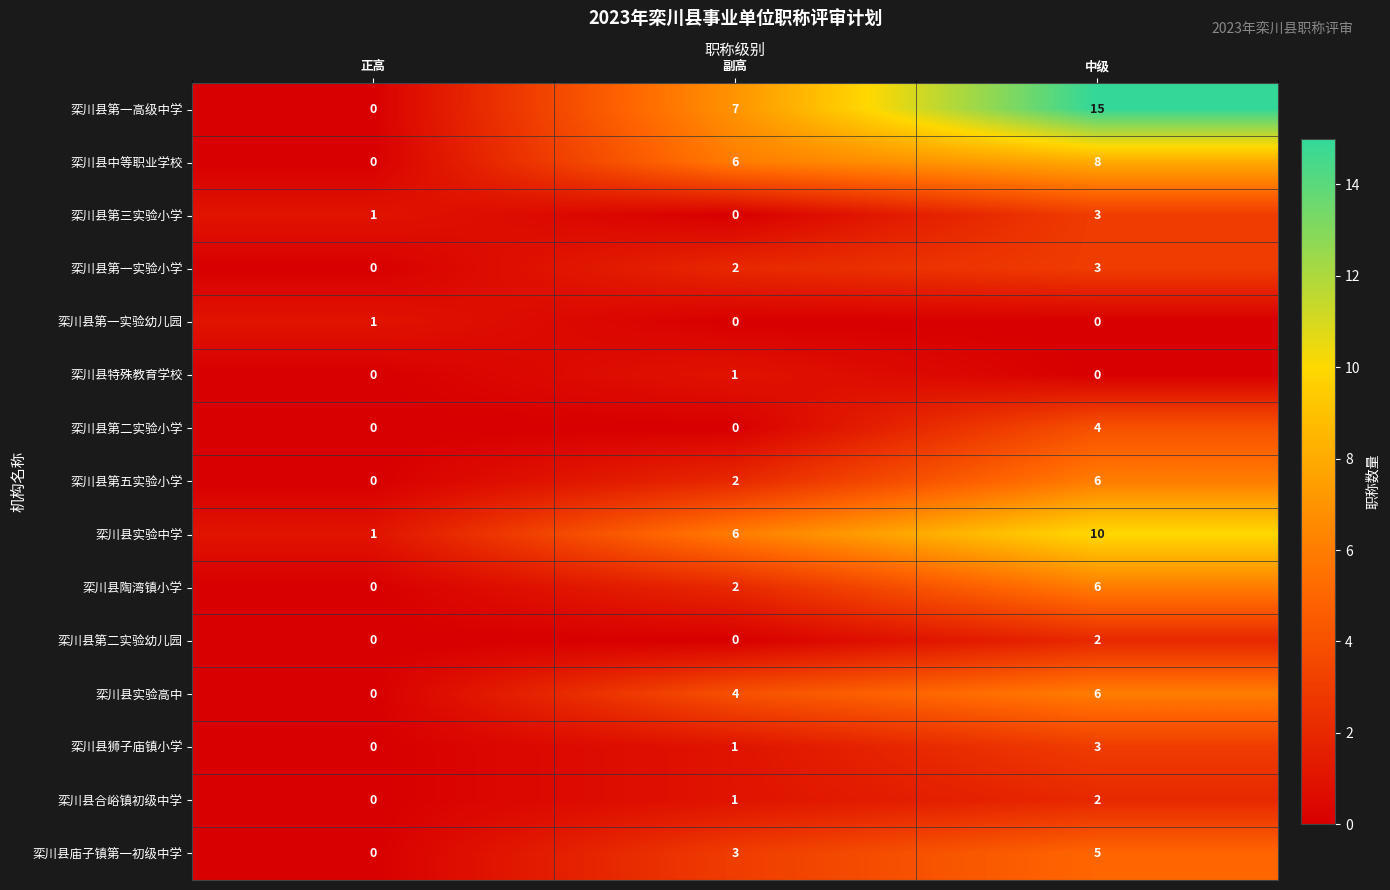

True or false: 栾川县第五实验小学 has a value of 2 at 中级.

False